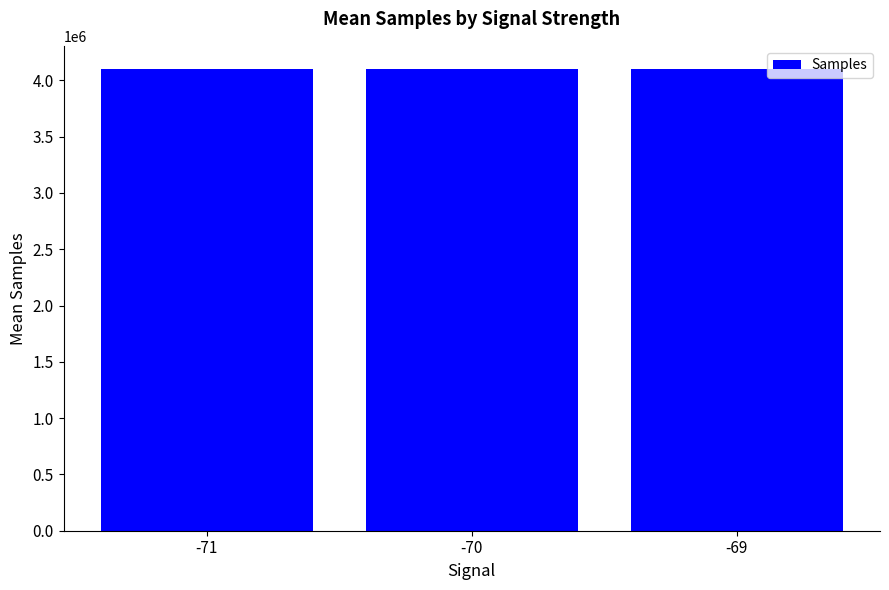

What is the value of the 1st bar from the left?

4100633.2